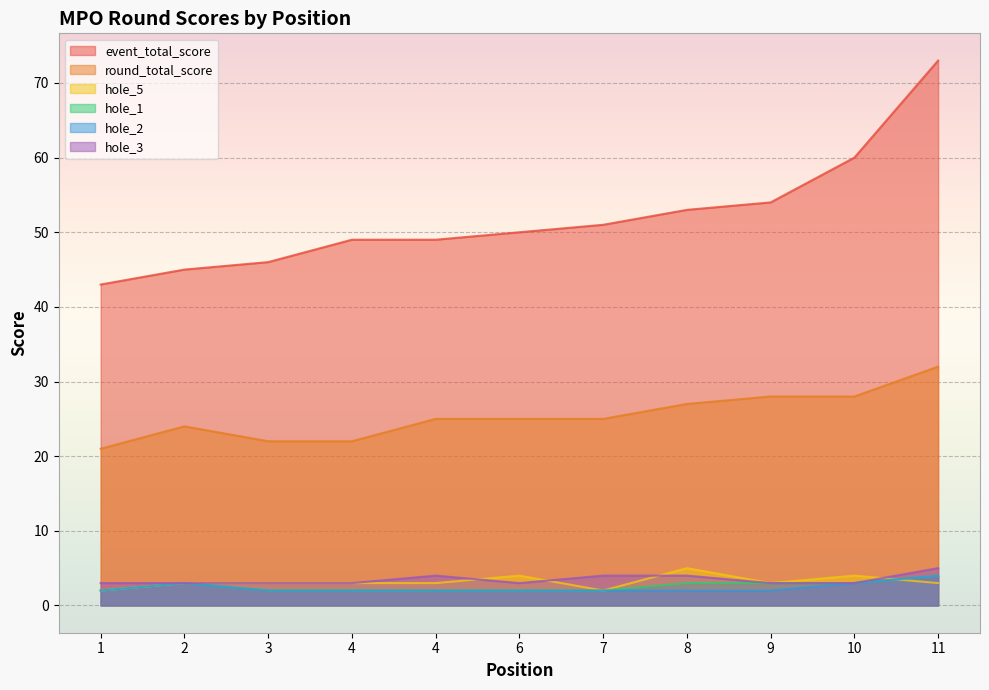

What is the average value of the hole_5 series?

3